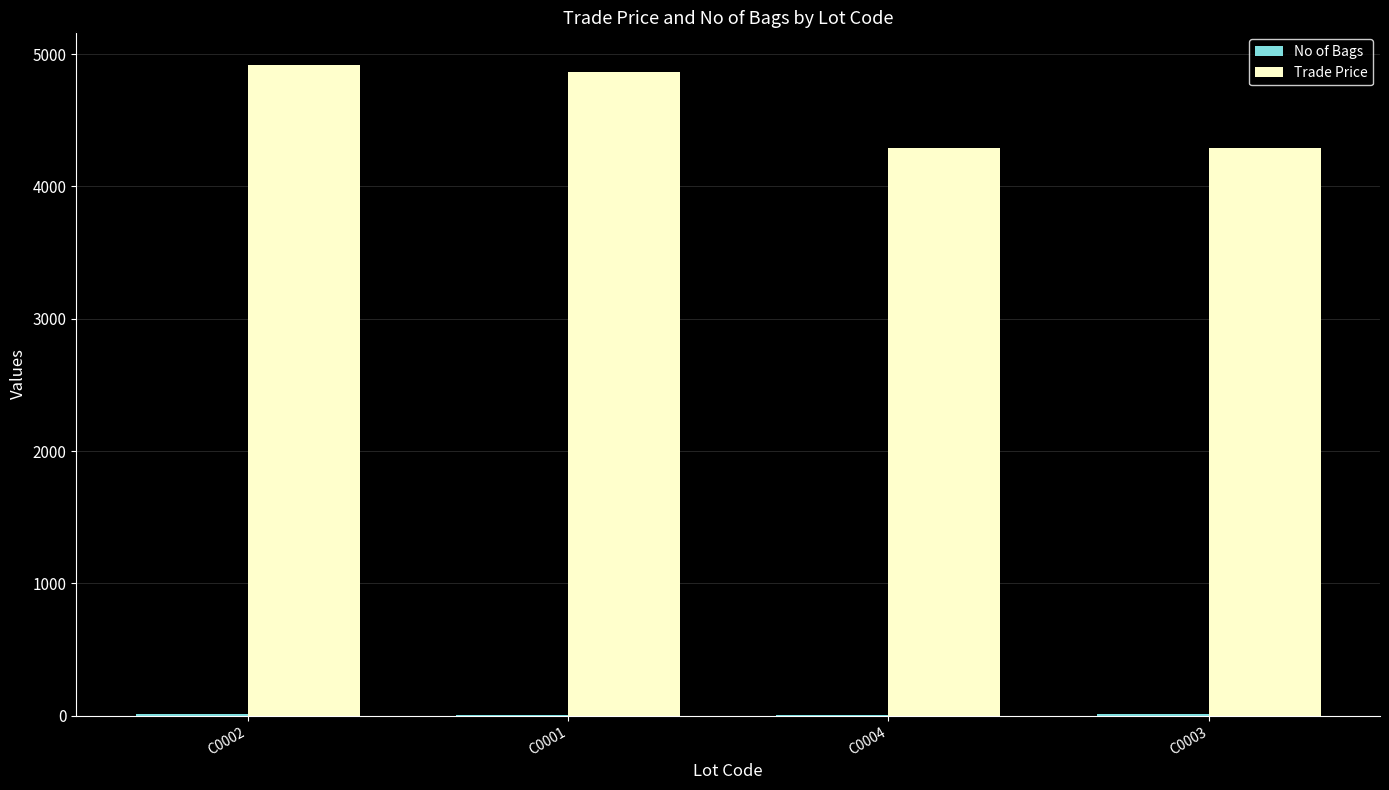

What is the difference between the Trade Price values at C0002 and C0003?

628.0